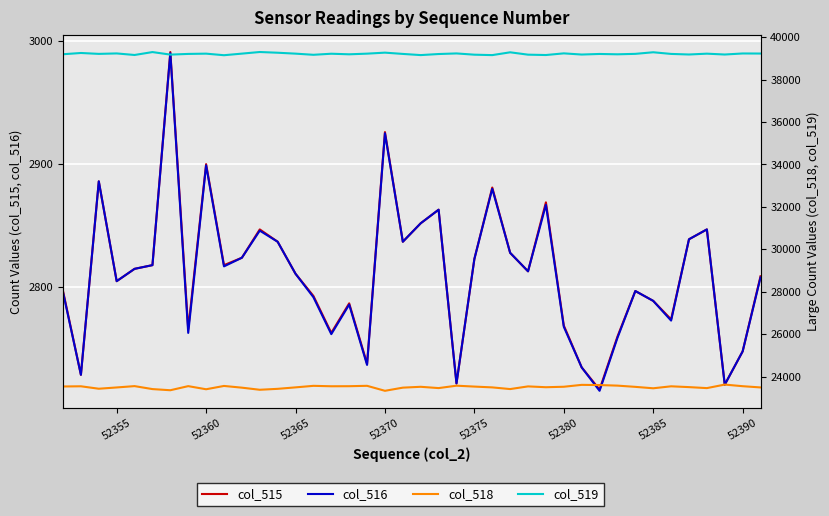

True or false: col_515 and col_519 intersect in this chart.

False